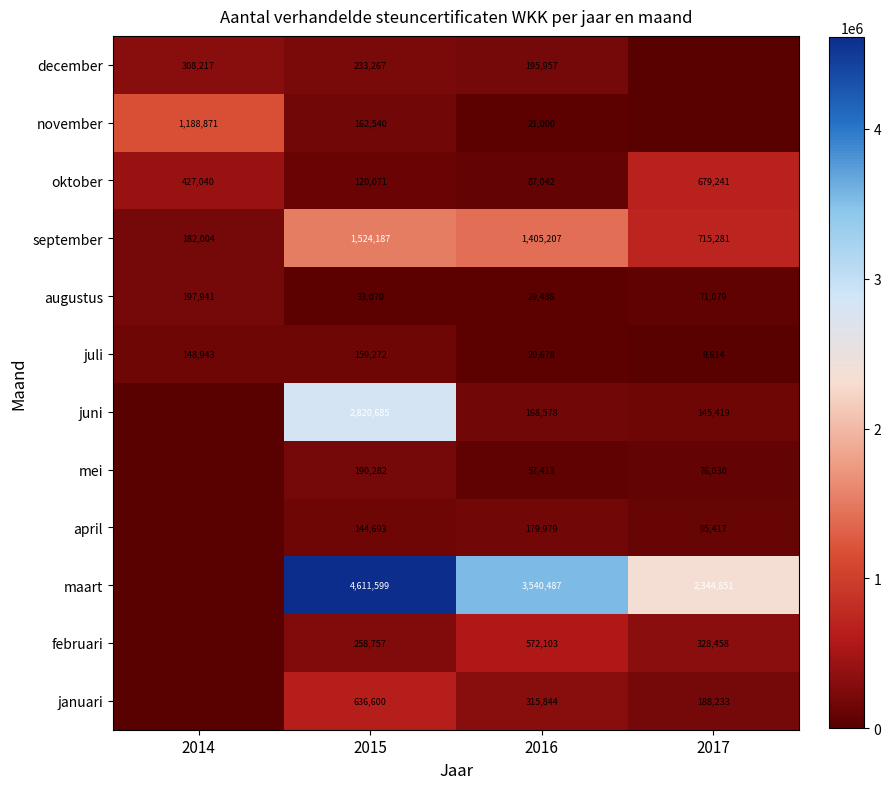

What is the spread (max minus min) of values at 2015?

4578529